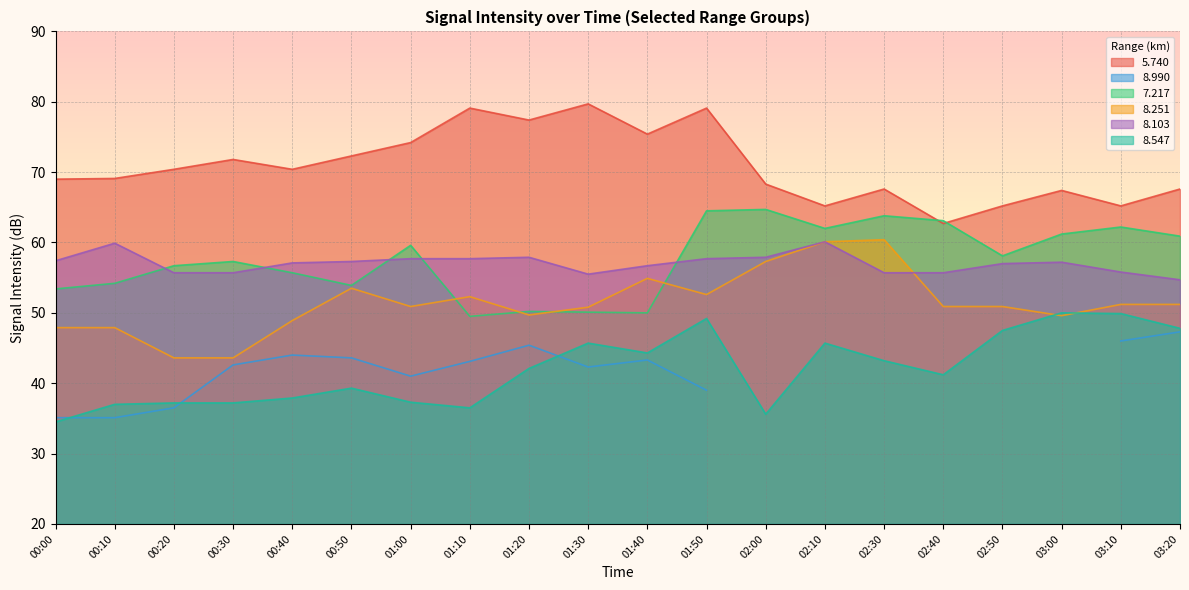

What is the lowest value of the   7.217 series?

49.5